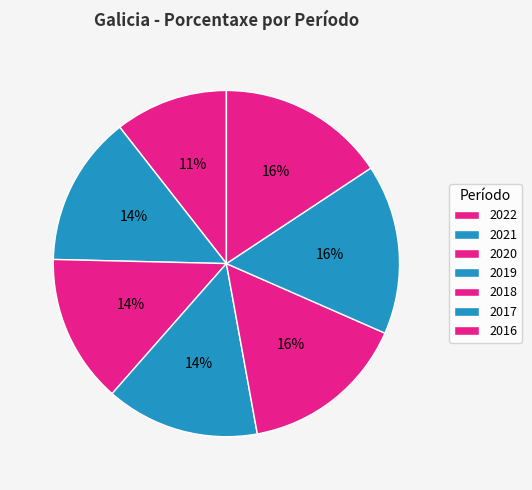

The 2016 slice represents 16% of the pie. True or false?

True